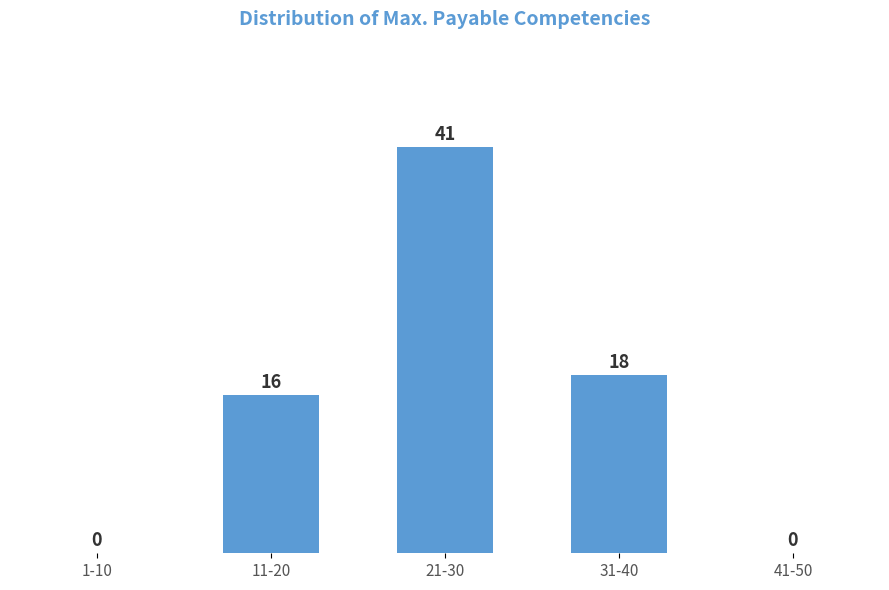

Reading right to left, what are all the values shown in this chart?

41-50=0	31-40=18	21-30=41	11-20=16	1-10=0